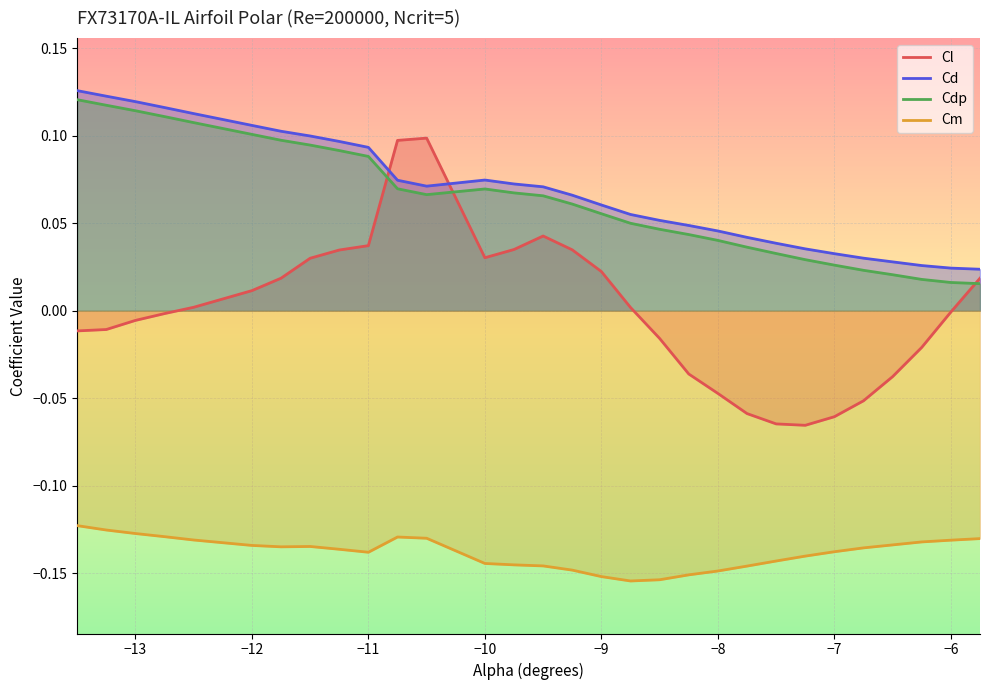

True or false: Cm and Cl cross at least once.

False